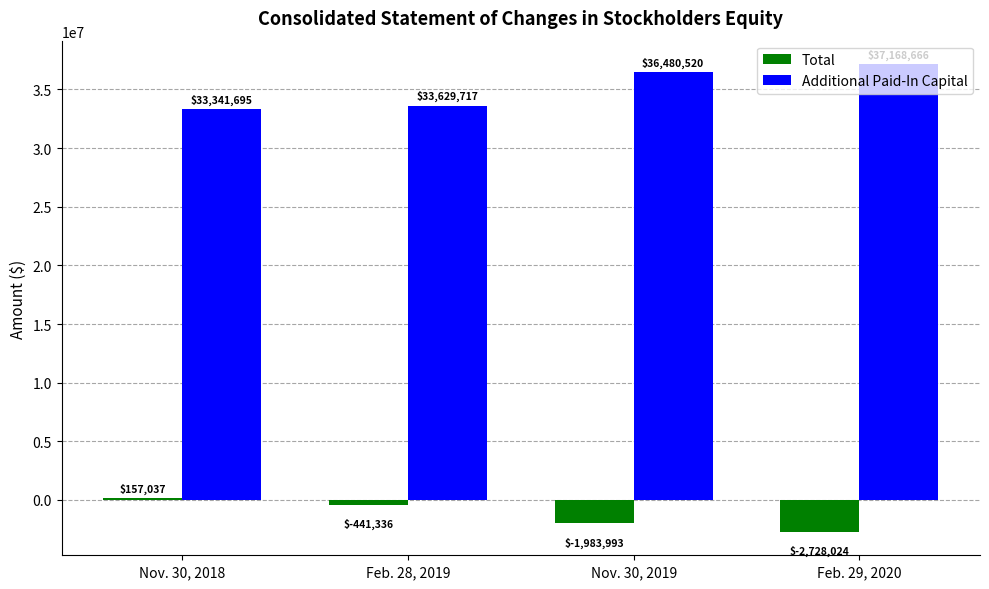

At which label is Total closest to -1285493?

Nov. 30, 2019